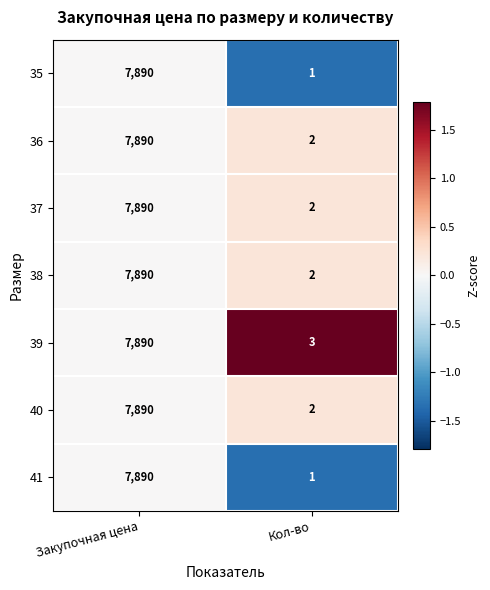

Which category has the highest value across all series?

Закупочная цена